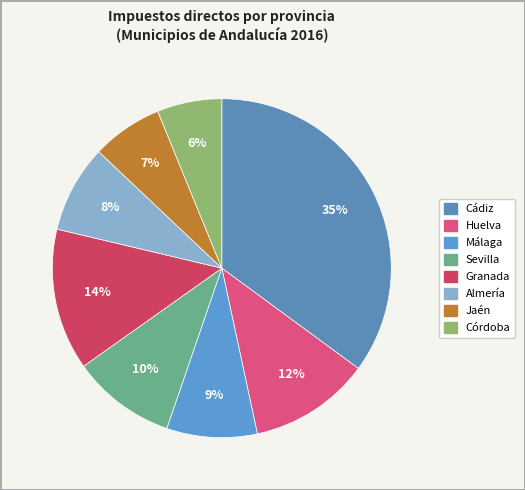

To the nearest percent, what is the difference between the Jaén and Sevilla slice percentages?

3%